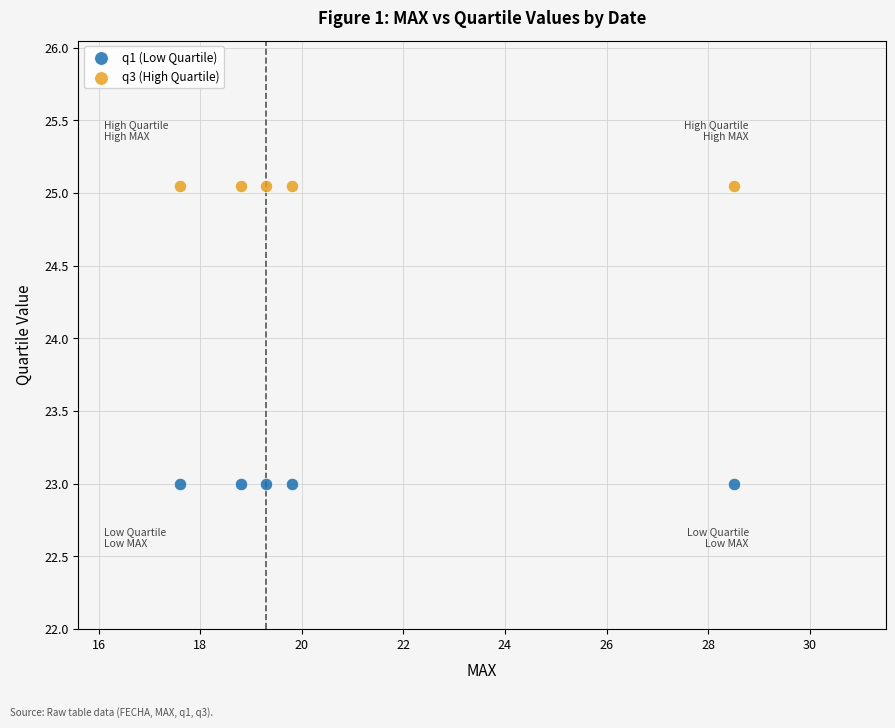

Which series contains the highest Y value?

q3 (High Quartile)